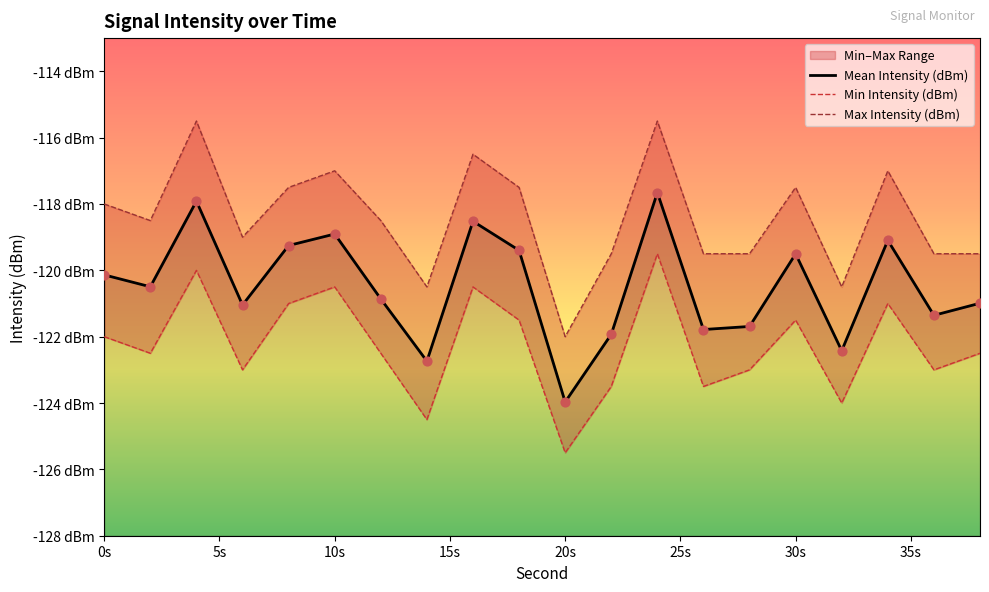

Is the value of Mean Intensity (dBm) at 35s greater than the value of Max Intensity (dBm) at 15?

No